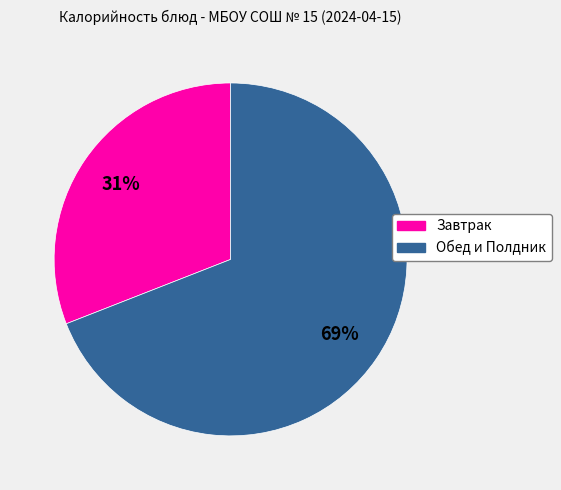

To the nearest percent, what is the difference between the largest and smallest slice percentages?

38%